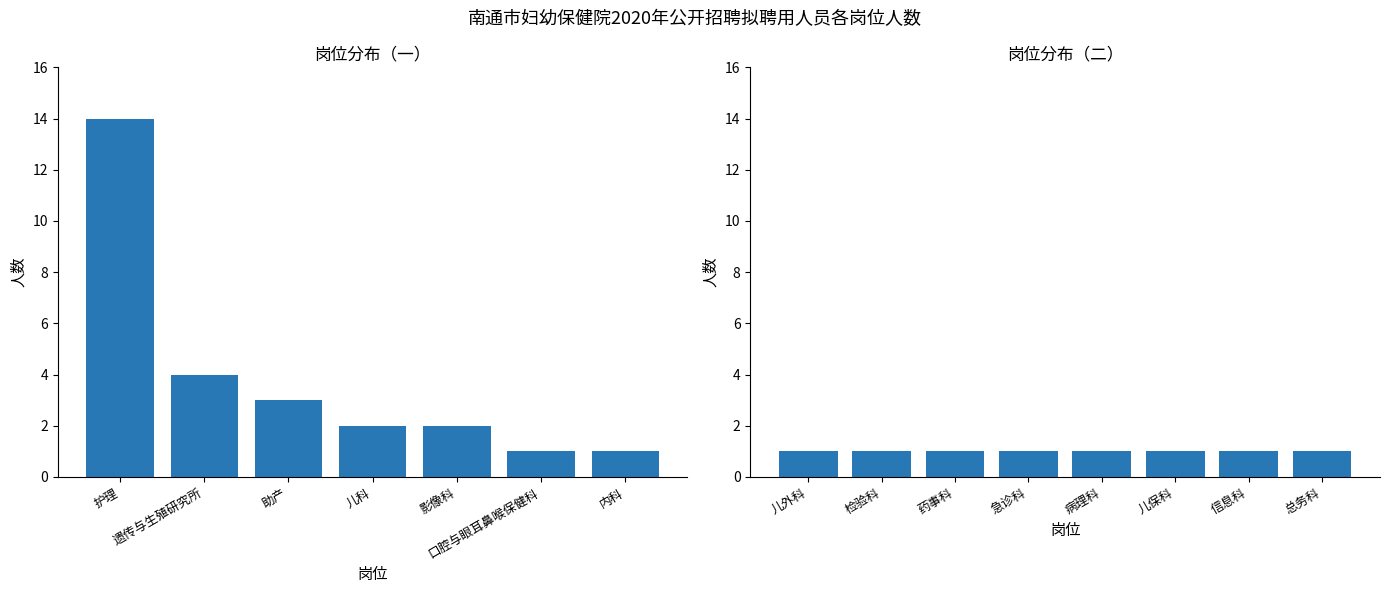

What is the difference between the maximum and minimum values?

13